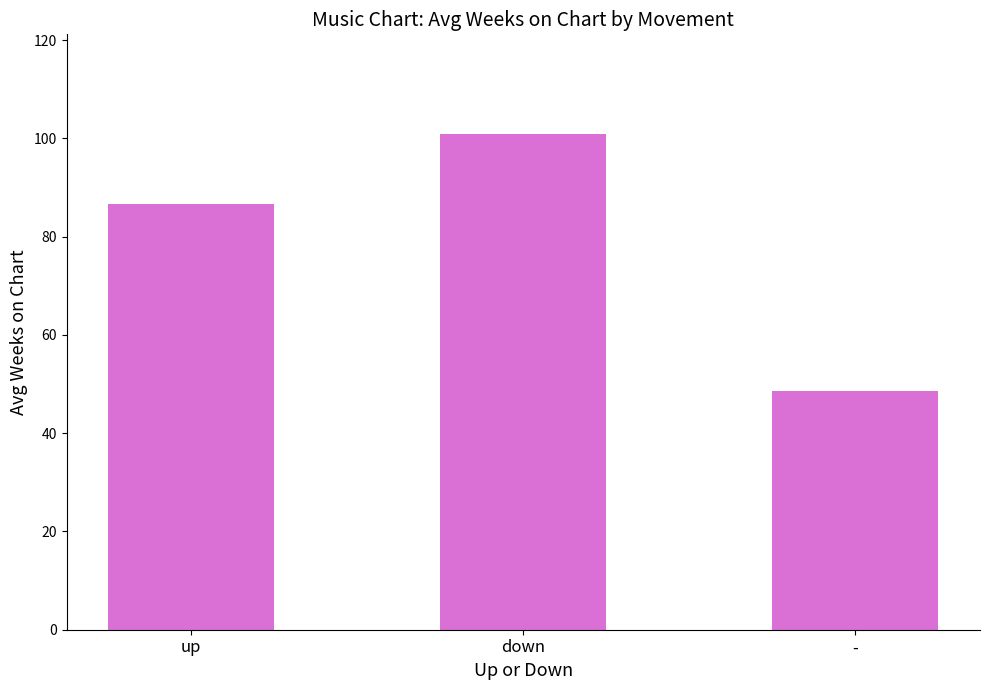

What is the label of the 3rd bar from the right?

up